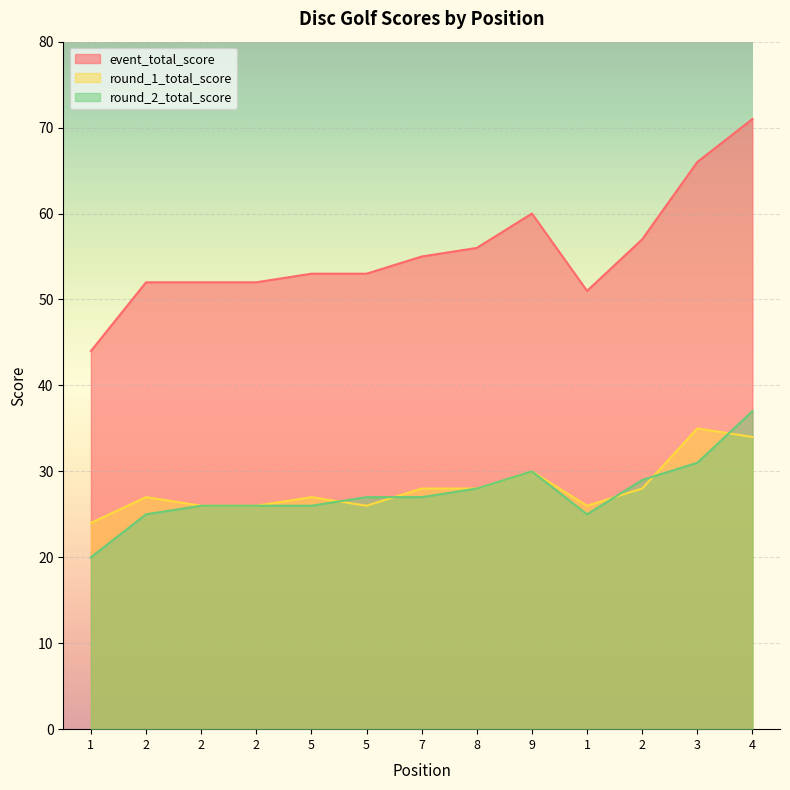

True or false: round_2_total_score has a value of 29 at 2.

True